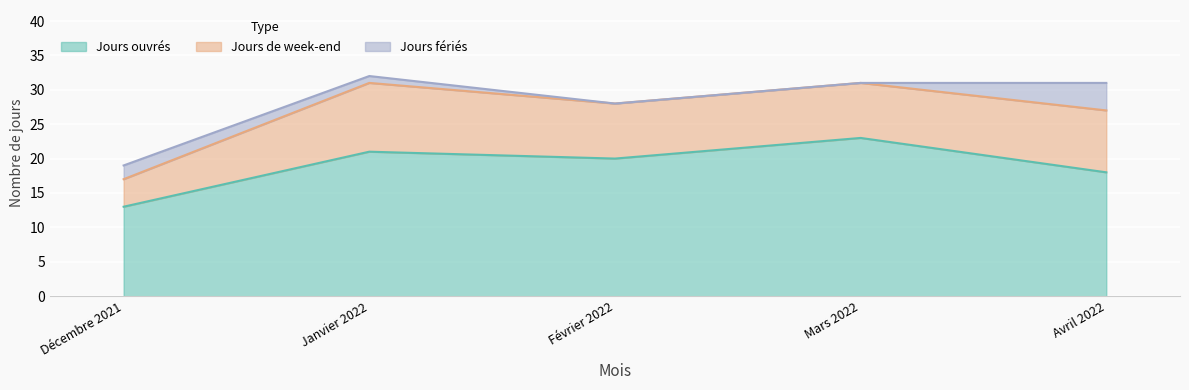

True or false: Jours ouvrés and Jours fériés cross at least once.

False